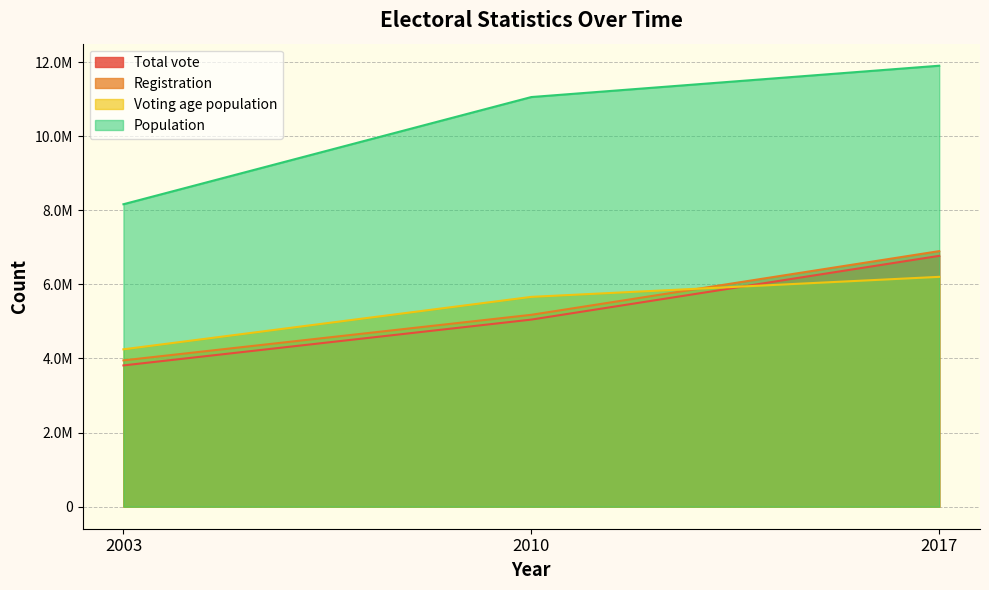

What is the minimum value shown in the chart?

3812567